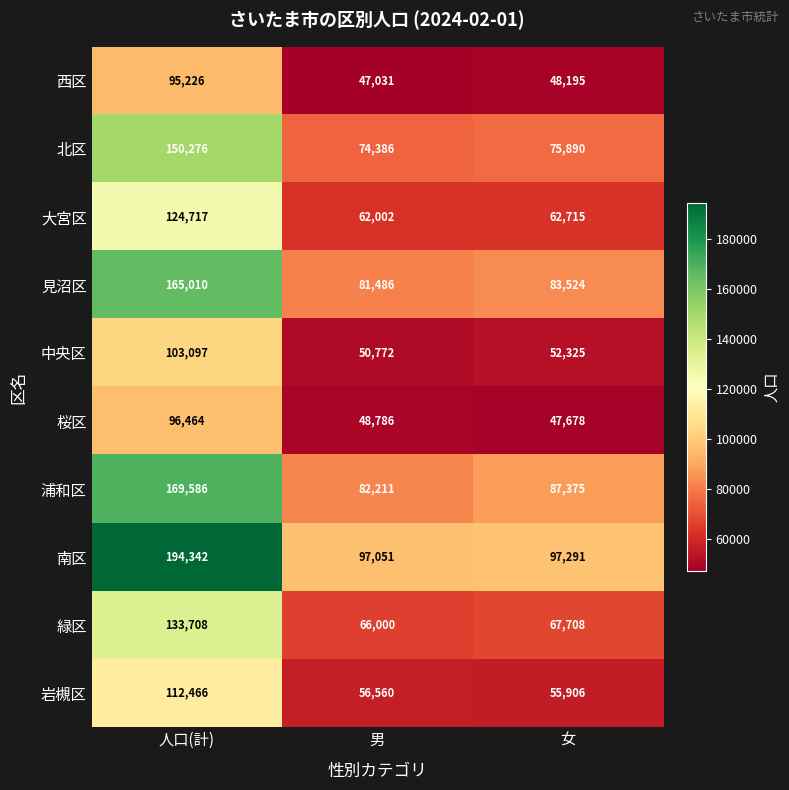

The 桜区 series shows 146062 at 人口(計). True or false?

False